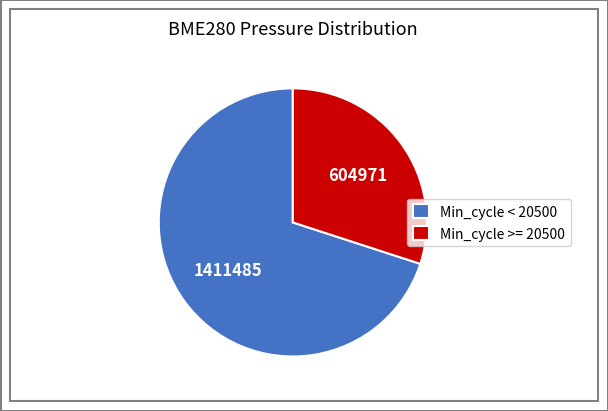

The Min_cycle >= 20500 slice represents 30% of the pie. True or false?

True